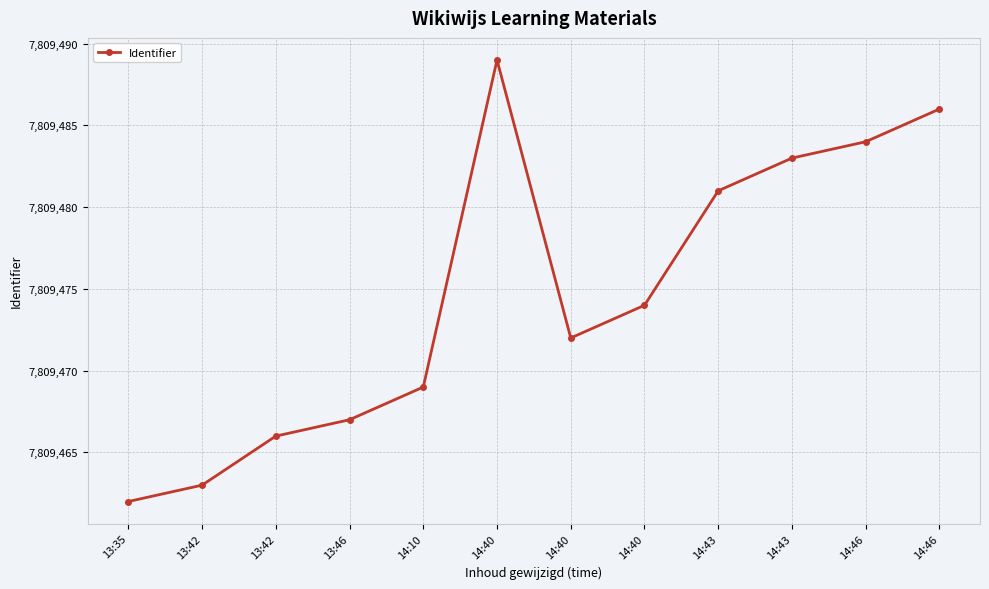

Which category has the highest value across all series?

14:40